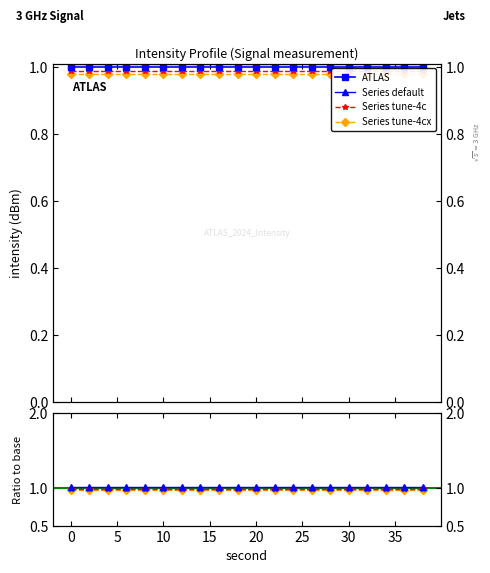

True or false: Series default and Series tune-4cx cross at least once.

False